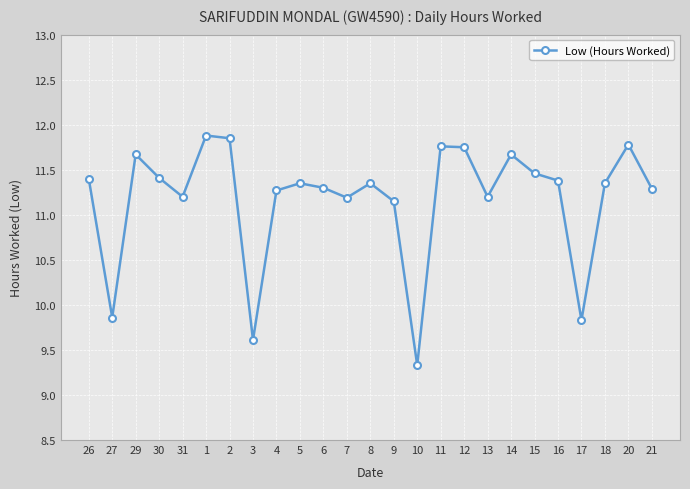

True or false: there are more than 1 points higher than both neighbors.

True